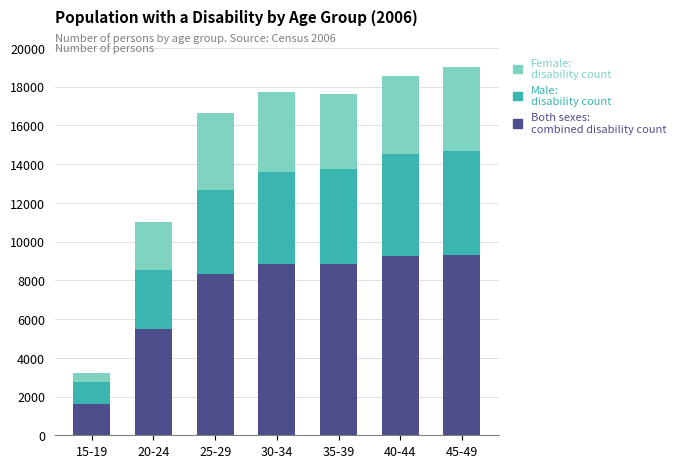

What is the total value across all series at 30-34?

17706